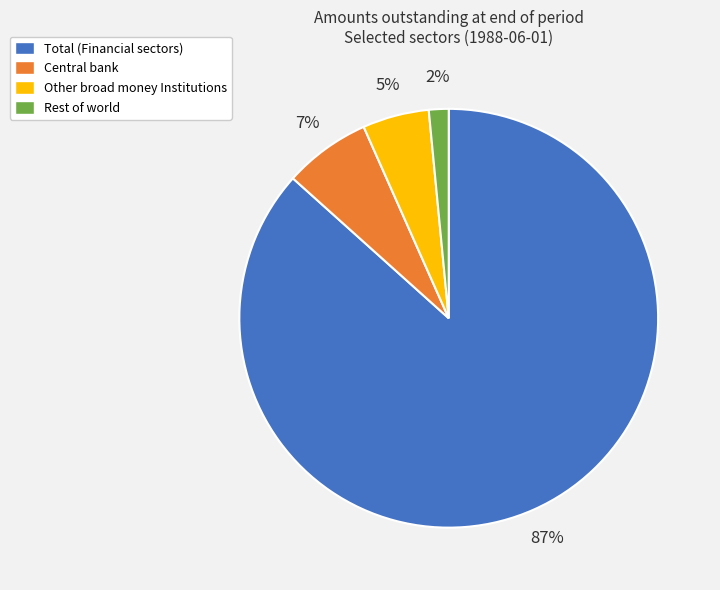

What is the majority slice?

Total (Financial sectors)